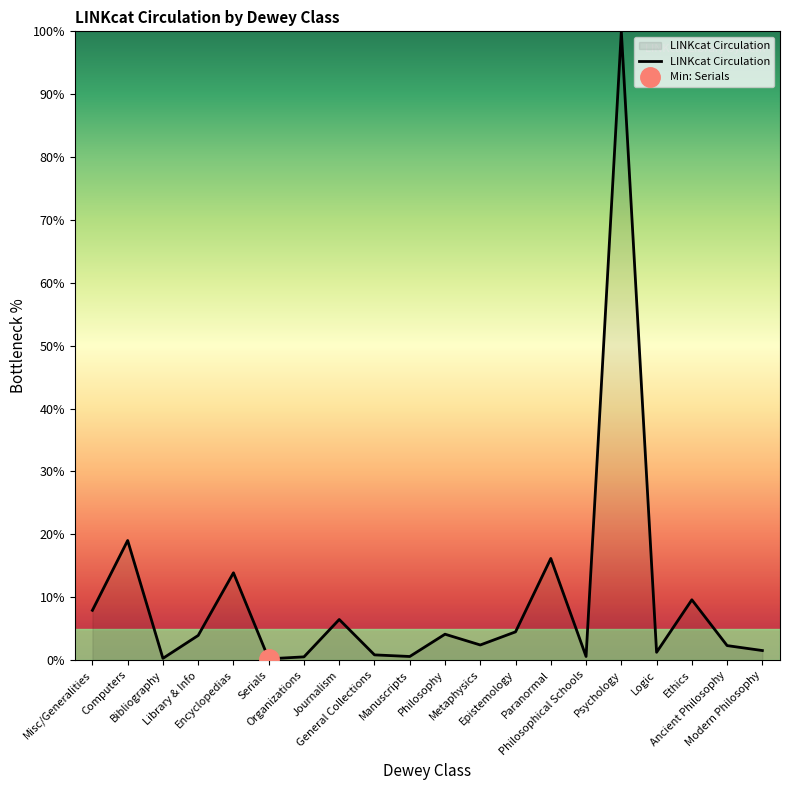

Reading left to right, transcribe all the data shown in this chart.

Misc/Generalities=7.9	Computers=19.0	Bibliography=0.3	Library & Info=3.9	Encyclopedias=13.9	Serials=0.2	Organizations=0.5	Journalism=6.4	General Collections=0.8	Manuscripts=0.6	Philosophy=4.1	Metaphysics=2.4	Epistemology=4.5	Paranormal=16.1	Philosophical Schools=0.6	Psychology=100.0	Logic=1.2	Ethics=9.6	Ancient Philosophy=2.3	Modern Philosophy=1.5